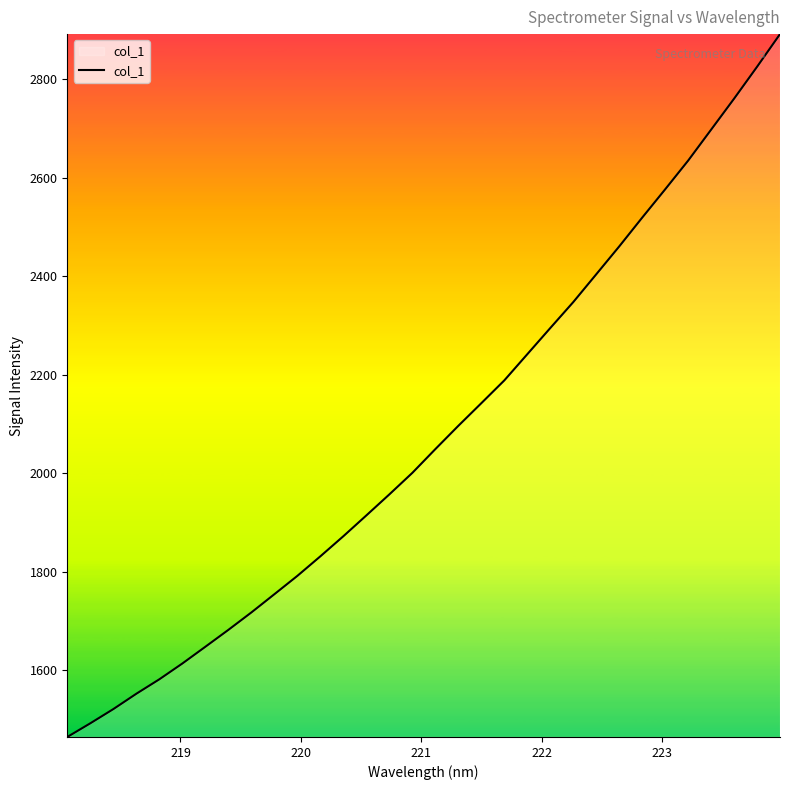

What is the greatest value displayed?

2892.0